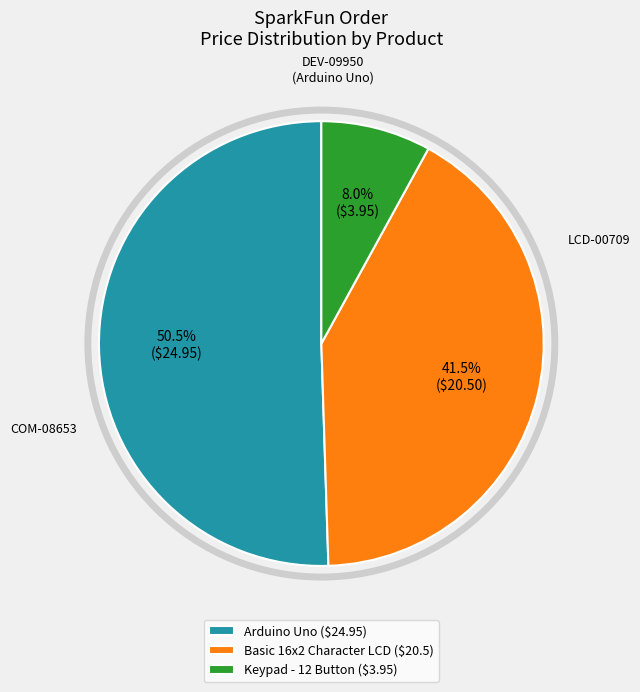

True or false: Arduino Uno accounts for 65% of the total.

False